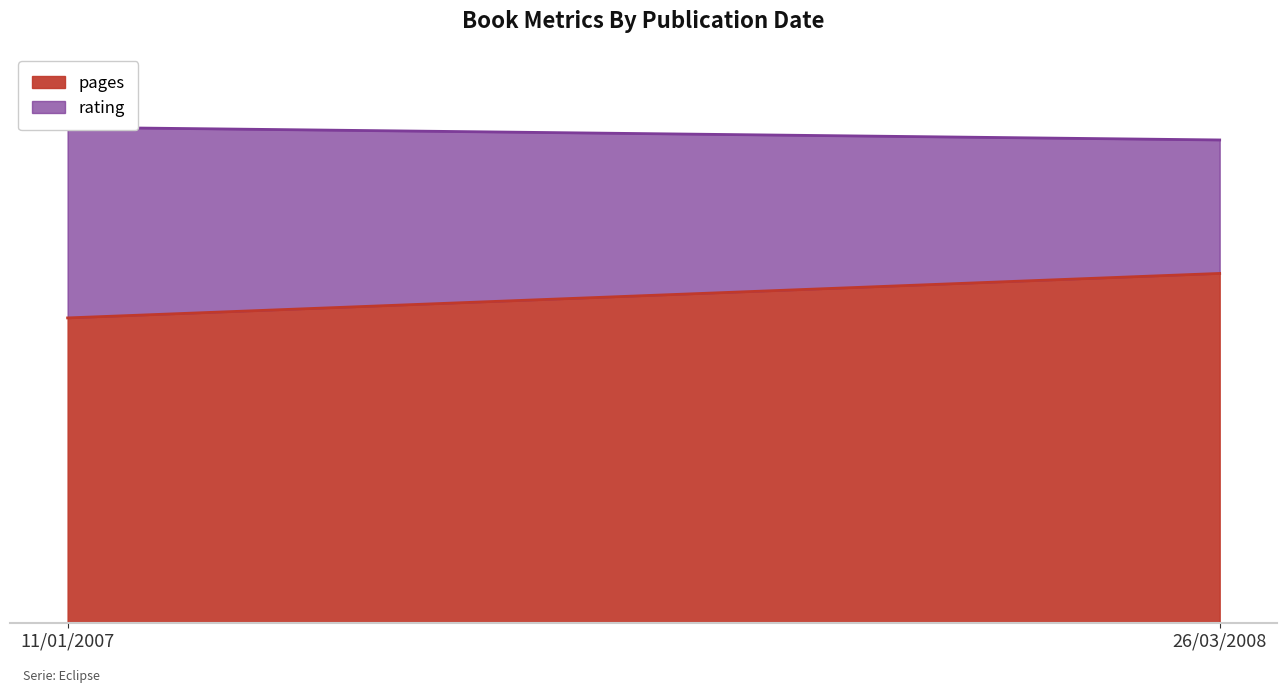

What is the lowest value of the rating series?

7